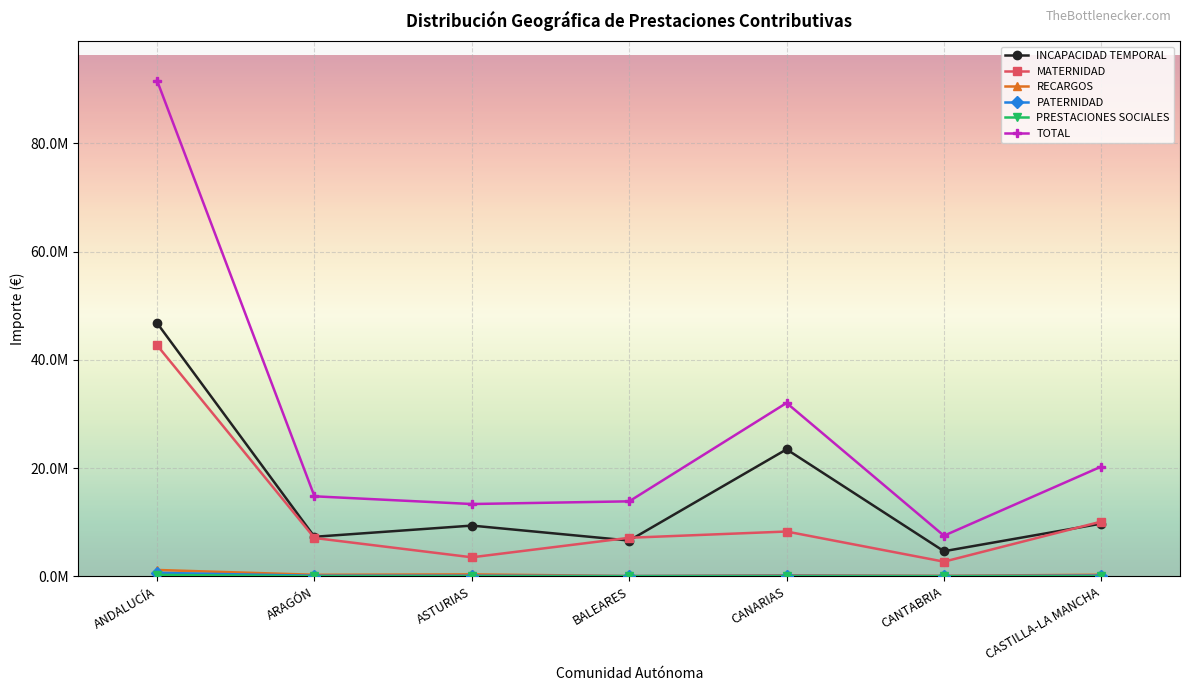

Does the chart have visible grid lines?

Yes